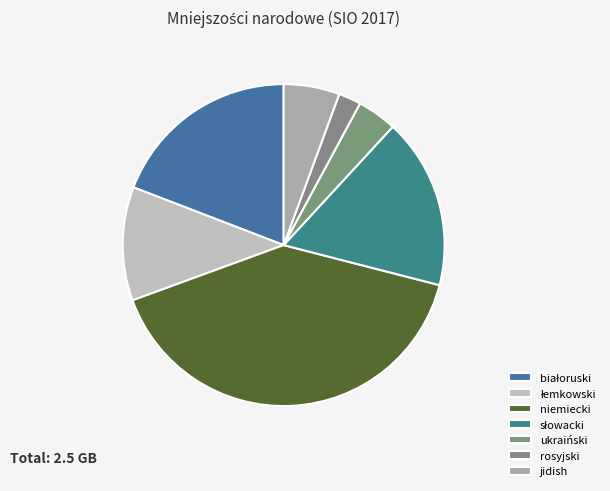

True or false: ukraiński accounts for 4% of the total.

True